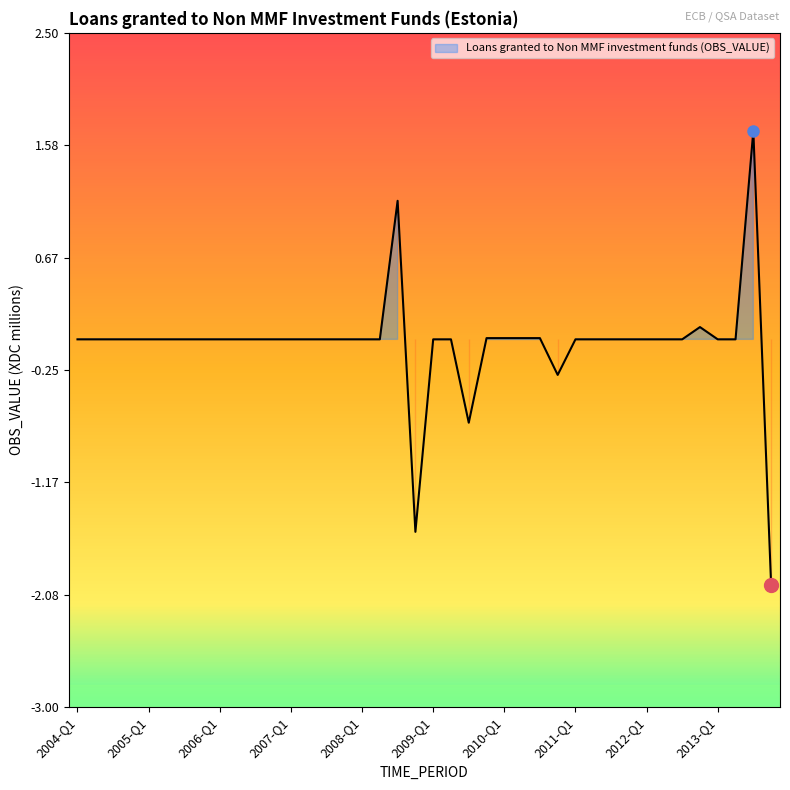

Count the number of data series in this chart.

1